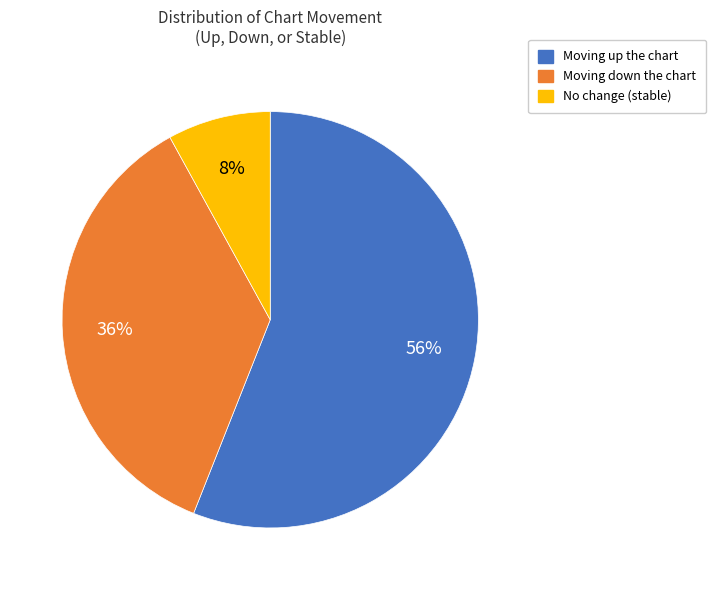

Is there any slice that represents more than half of the pie?

Yes